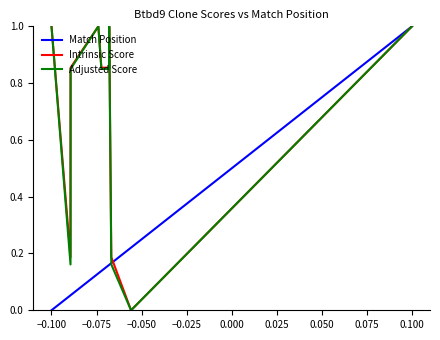

What is the greatest value displayed?

1.0